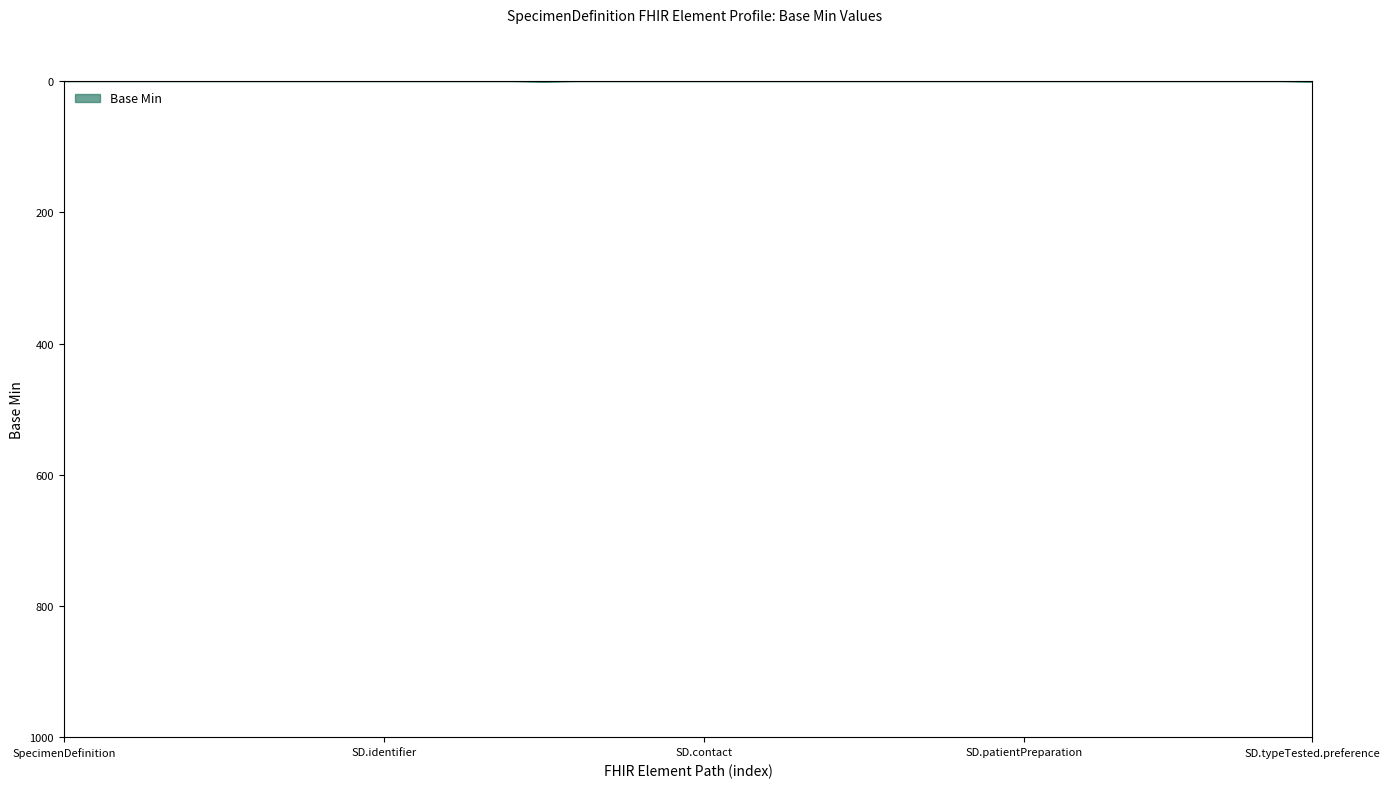

The value at SD.contact is 0. True or false?

True